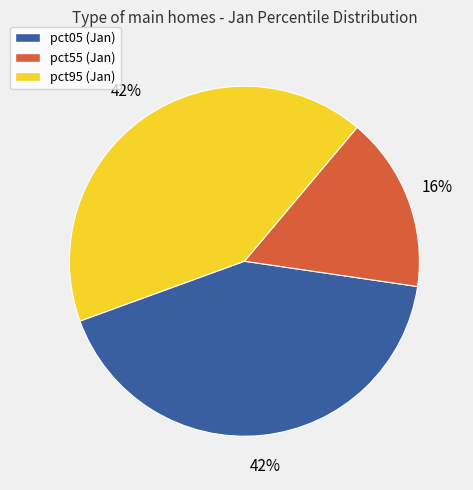

Which category has the smallest portion of the pie?

pct55 (Jan)